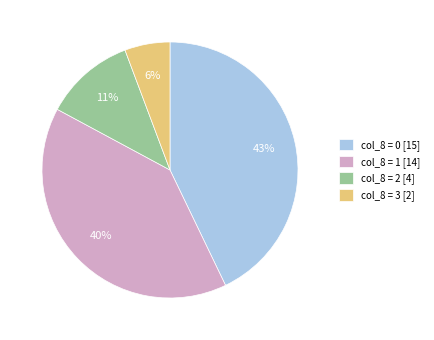

Does col_8 = 0 [15] represent more than half of the total?

No